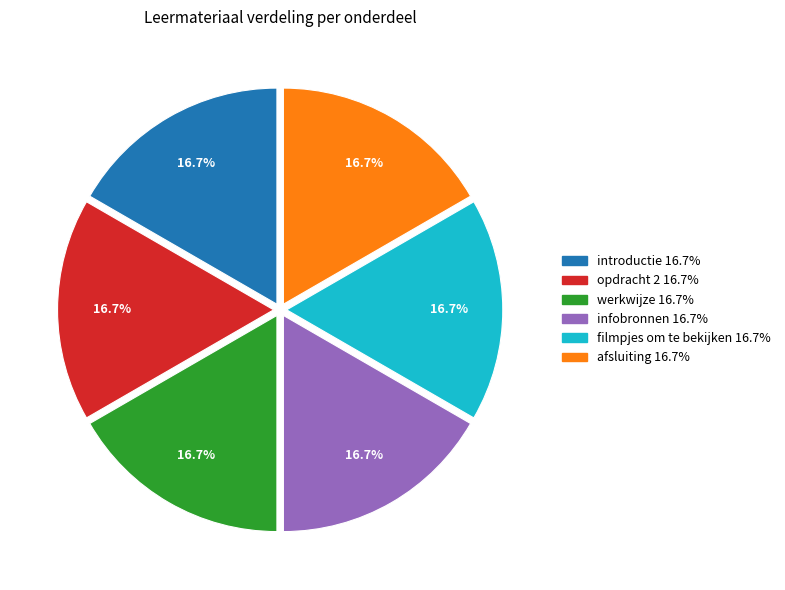

Is the sum of filmpjes om te bekijken and introductie greater than half?

No